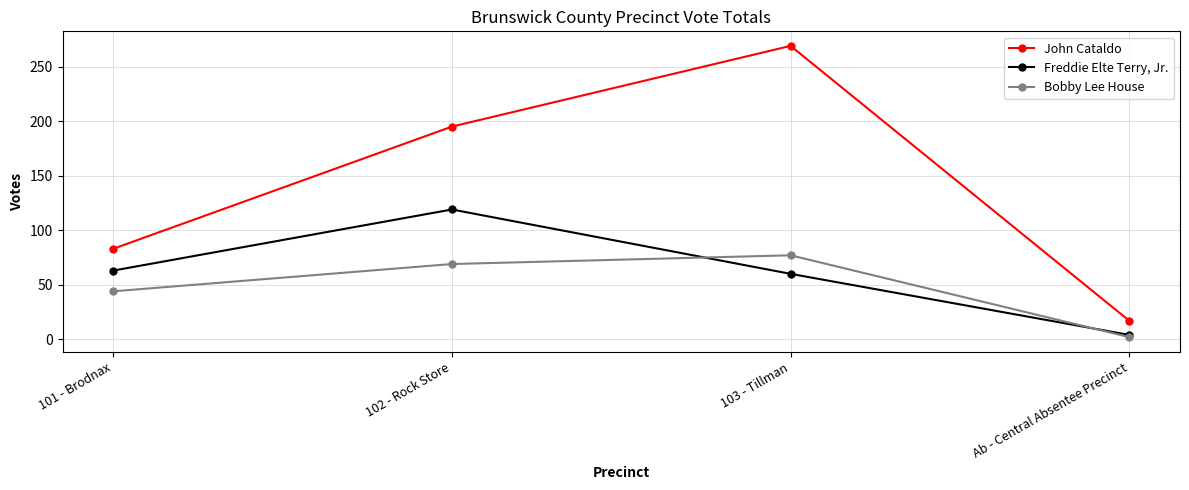

Which label corresponds to the largest value in the chart?

103 - Tillman